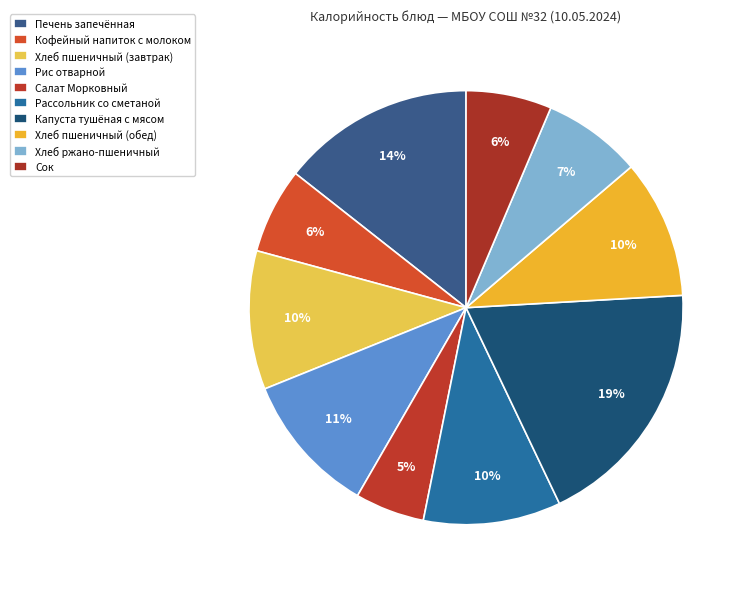

How many segments does this pie chart have?

10